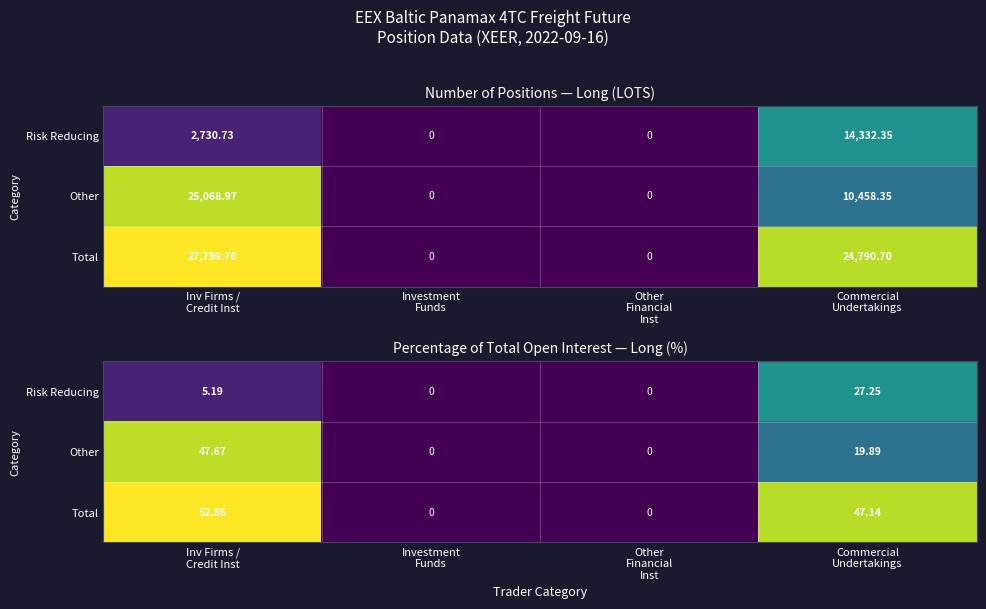

What is the total value across all series at Inv Firms /
Credit Inst?

105.7